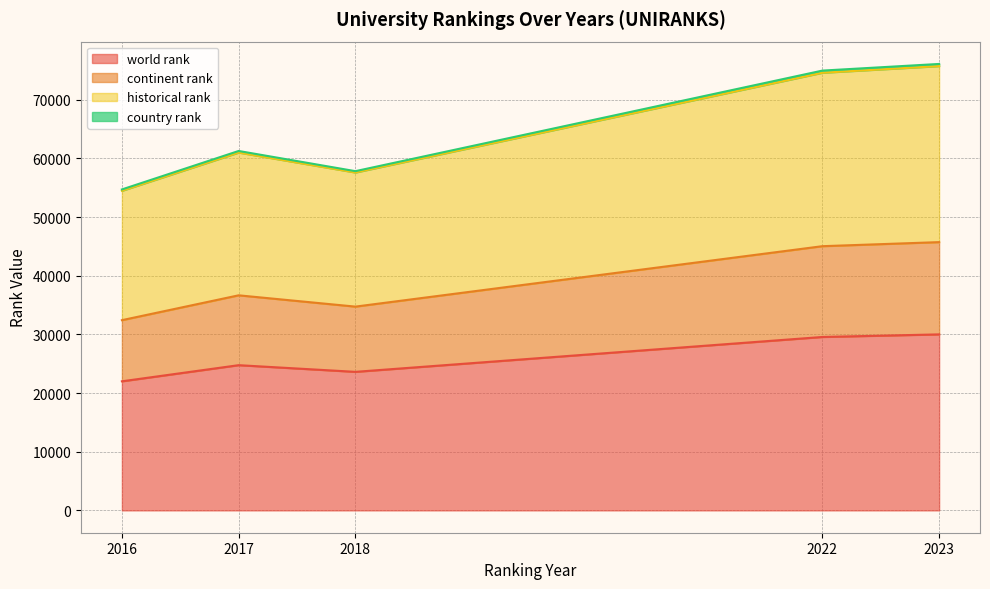

True or false: historical rank and country rank cross at least once.

False